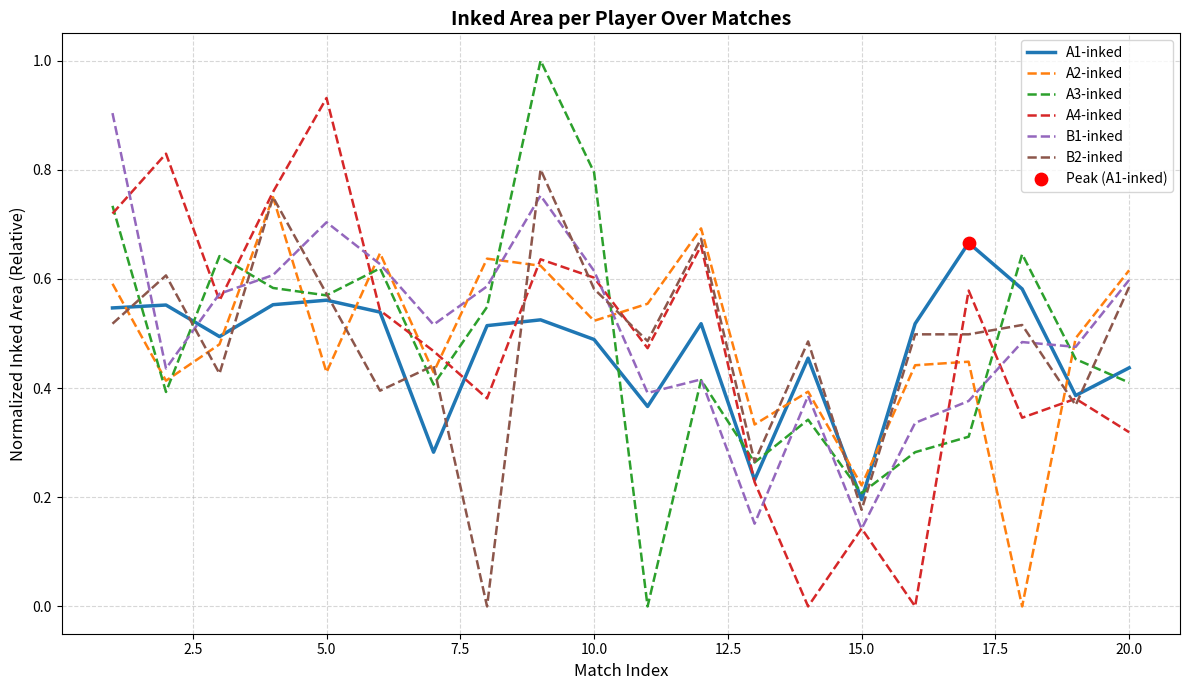

What is the greatest value displayed?

1.0